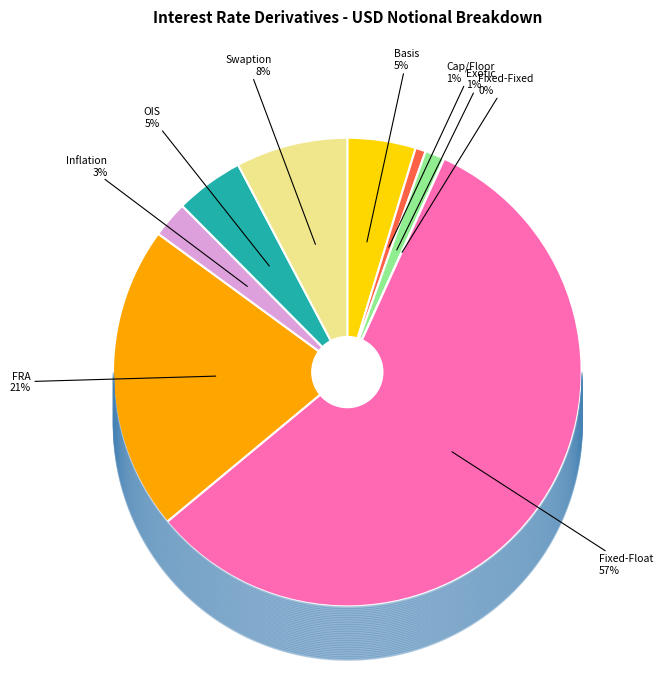

To the nearest percent, what is the average slice percentage?

11%